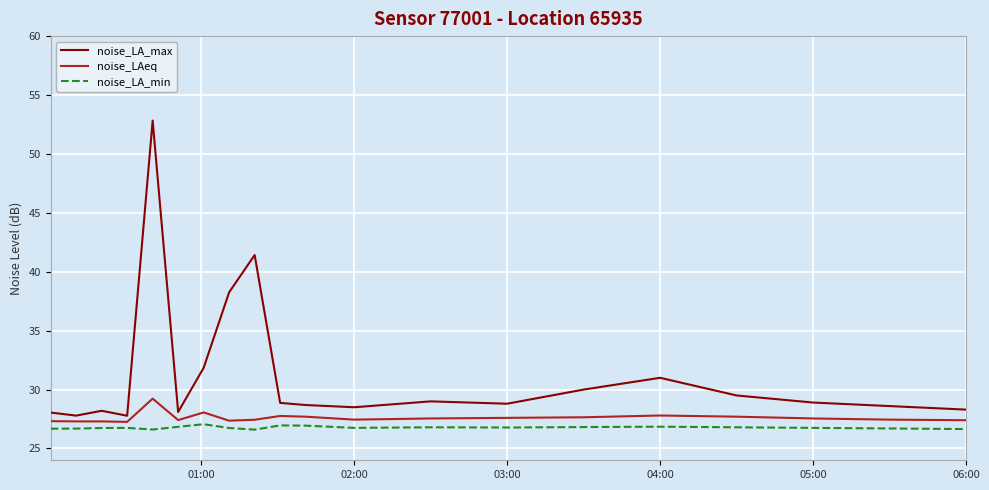

List the series in order of their peak value, highest first.

noise_LA_max, noise_LAeq, noise_LA_min